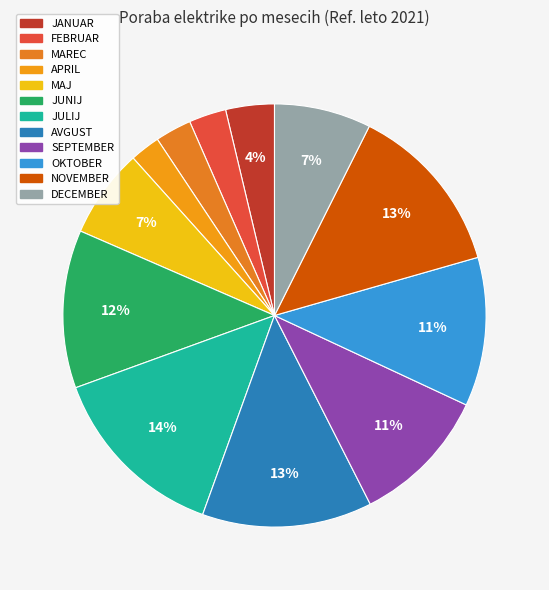

How much of the chart is everything except APRIL?

97.7%